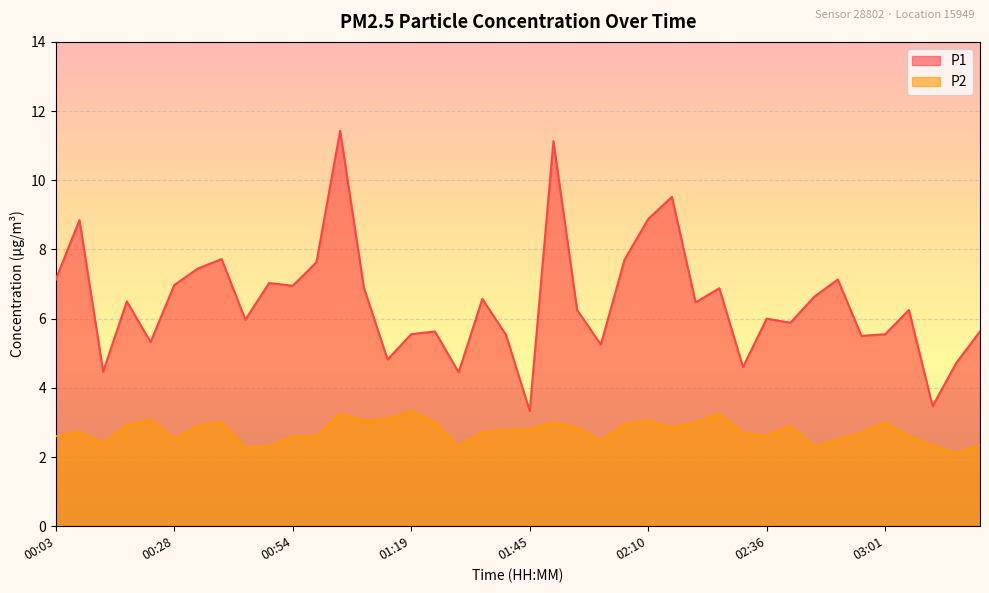

What is the greatest value displayed?

11.4